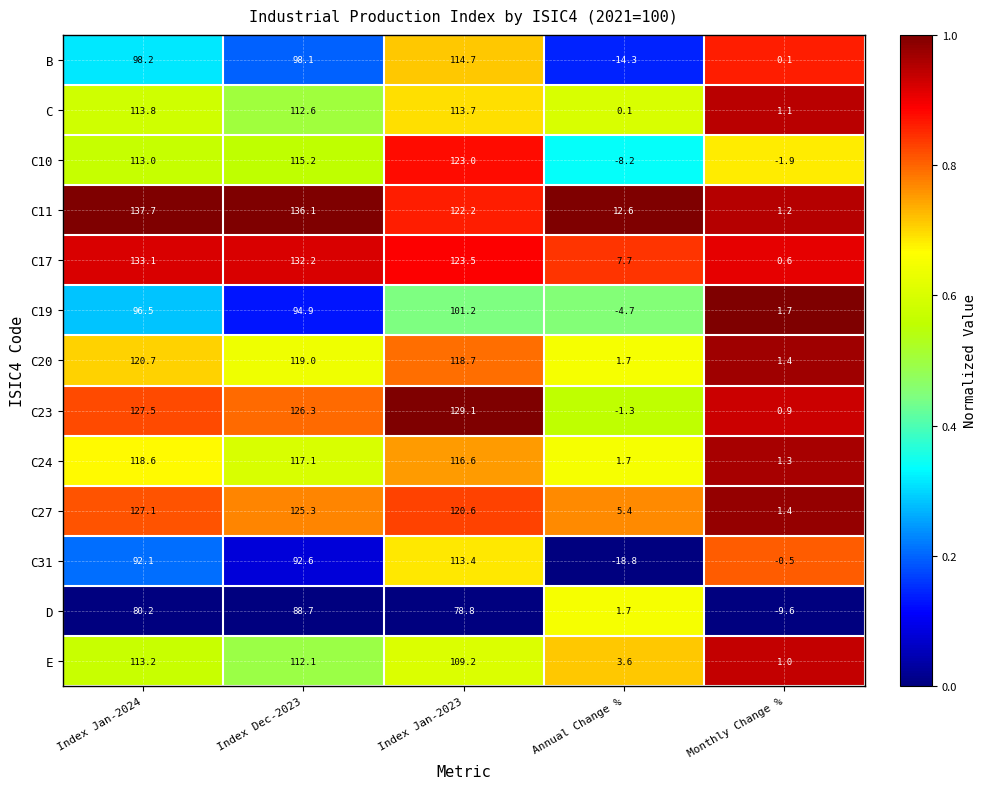

At which label is C11 closest to 69?

Index Jan-2023